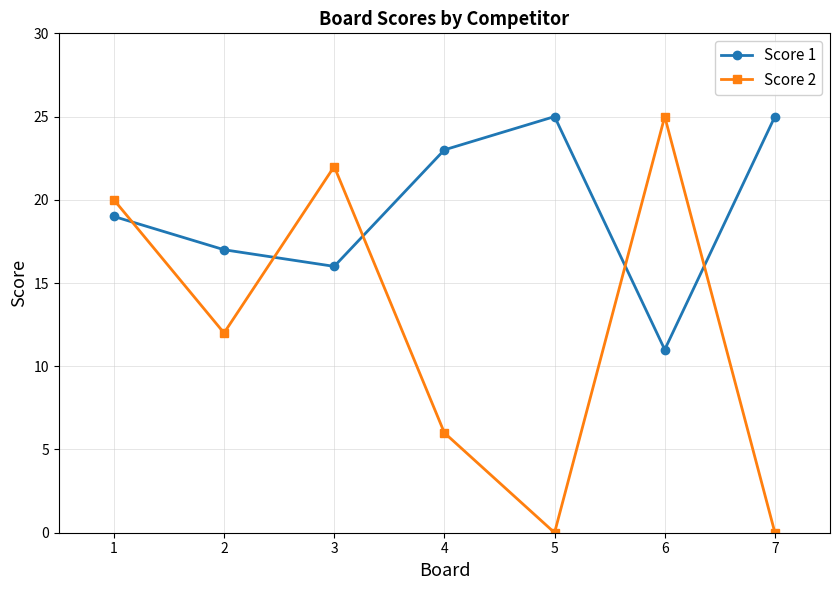

What is the average value of the Score 2 series?

12